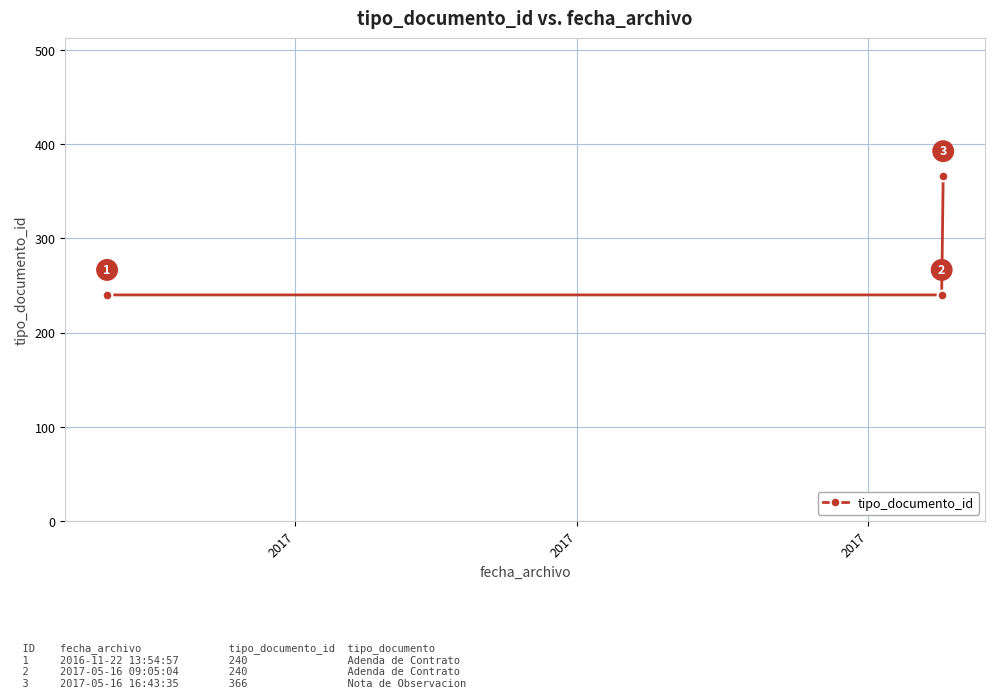

How many distinct data groups are displayed?

1